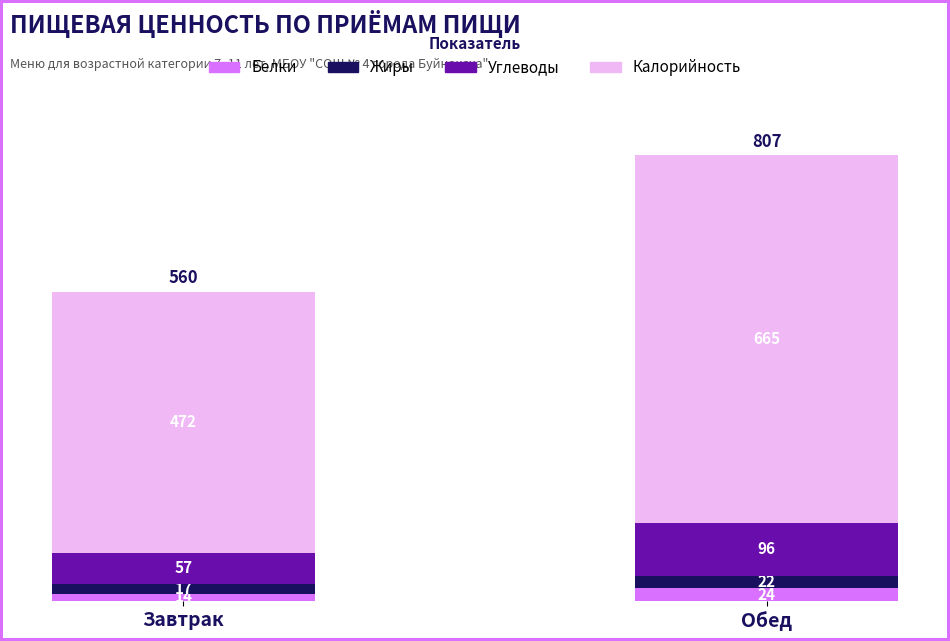

Reading right to left, what are the values for Белки?

24	14